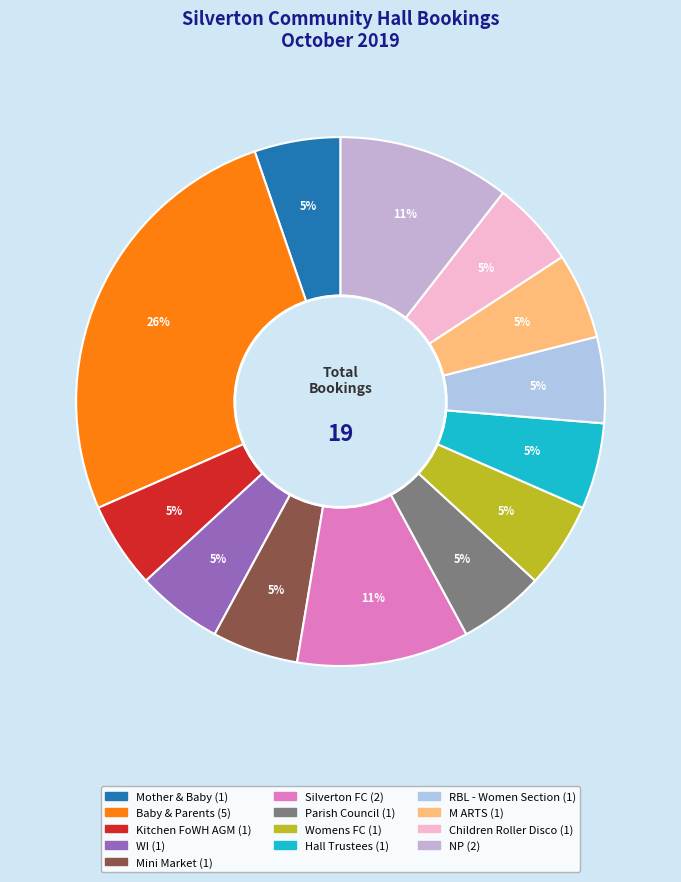

What is the ratio of the value at Mini Market to the value at Parish Council?

1.0